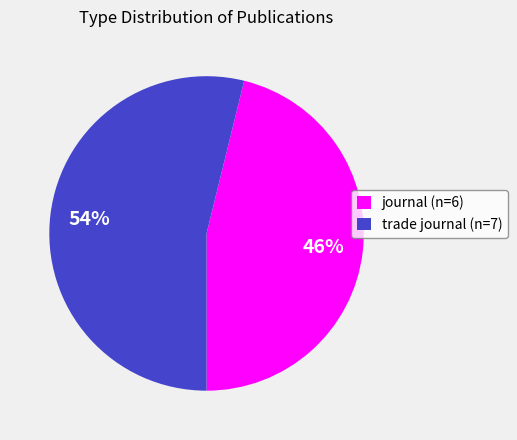

What is the ratio of the value at trade journal (n=7) to the value at journal (n=6)?

1.2